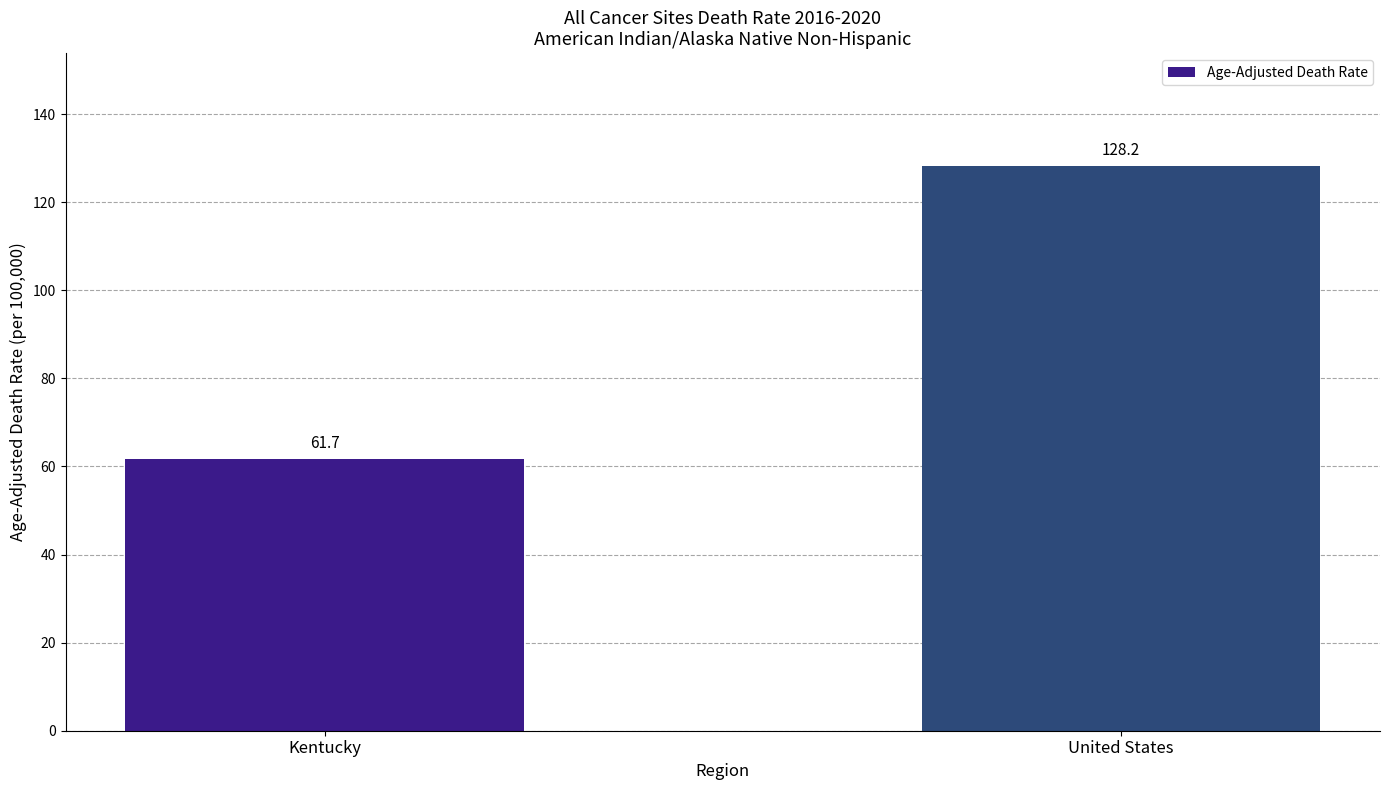

Read the value at United States.

128.2